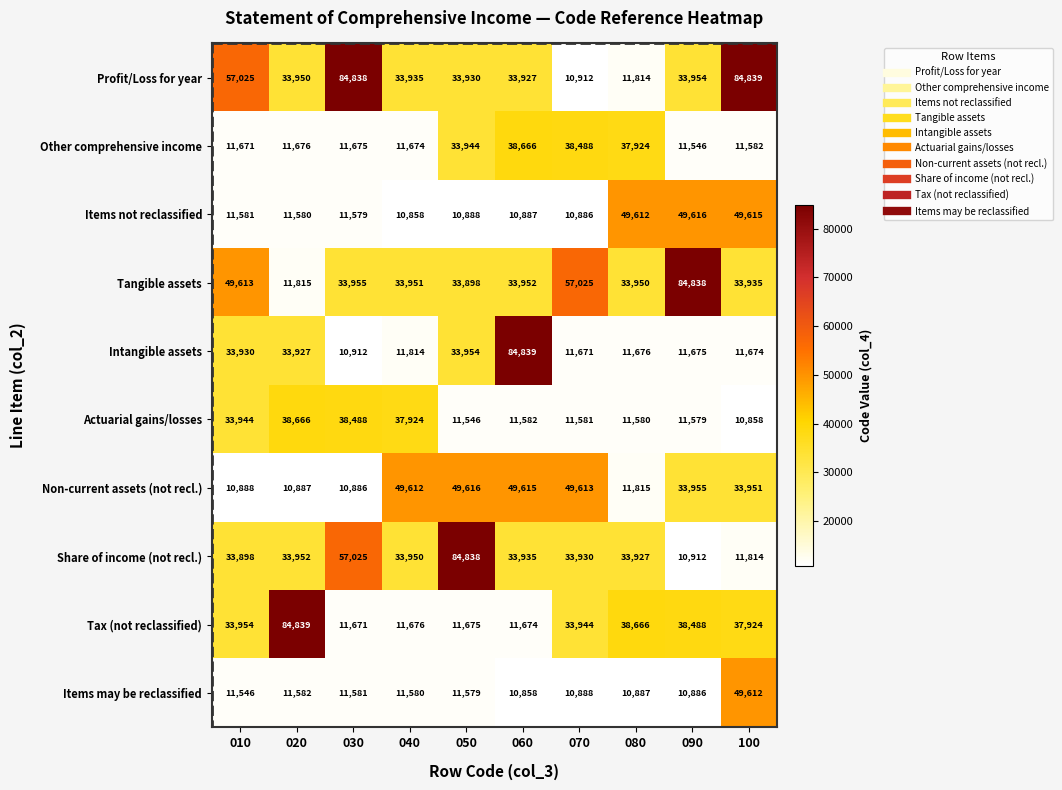

Count the number of data series in this chart.

10